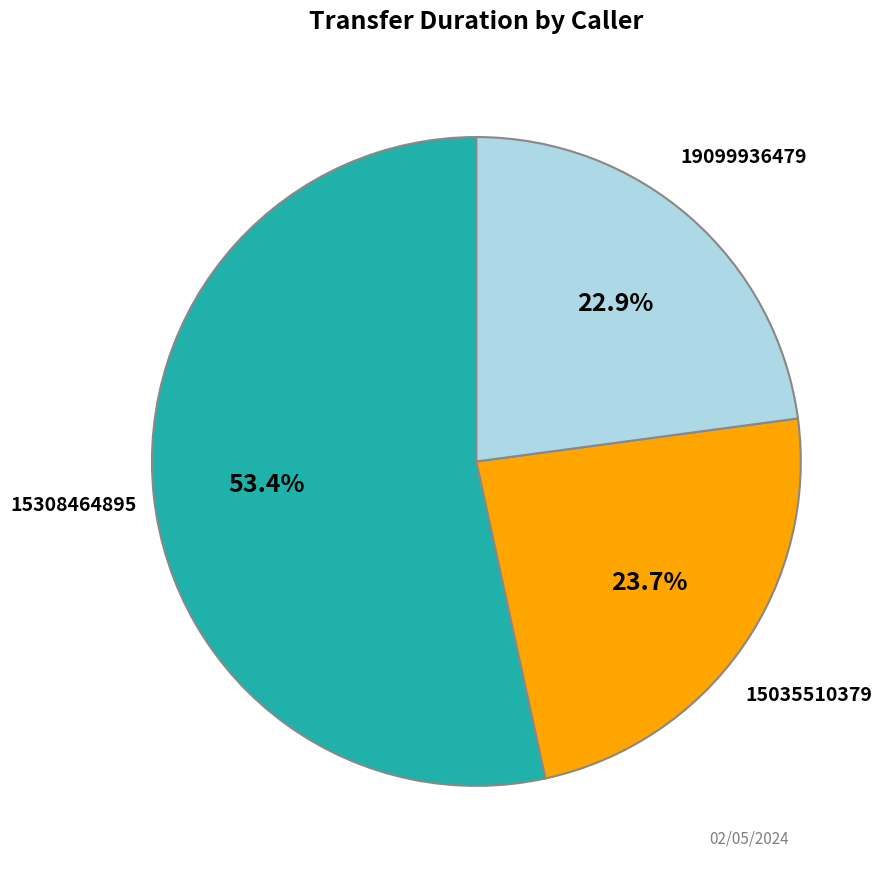

Is there any slice that represents more than half of the pie?

Yes